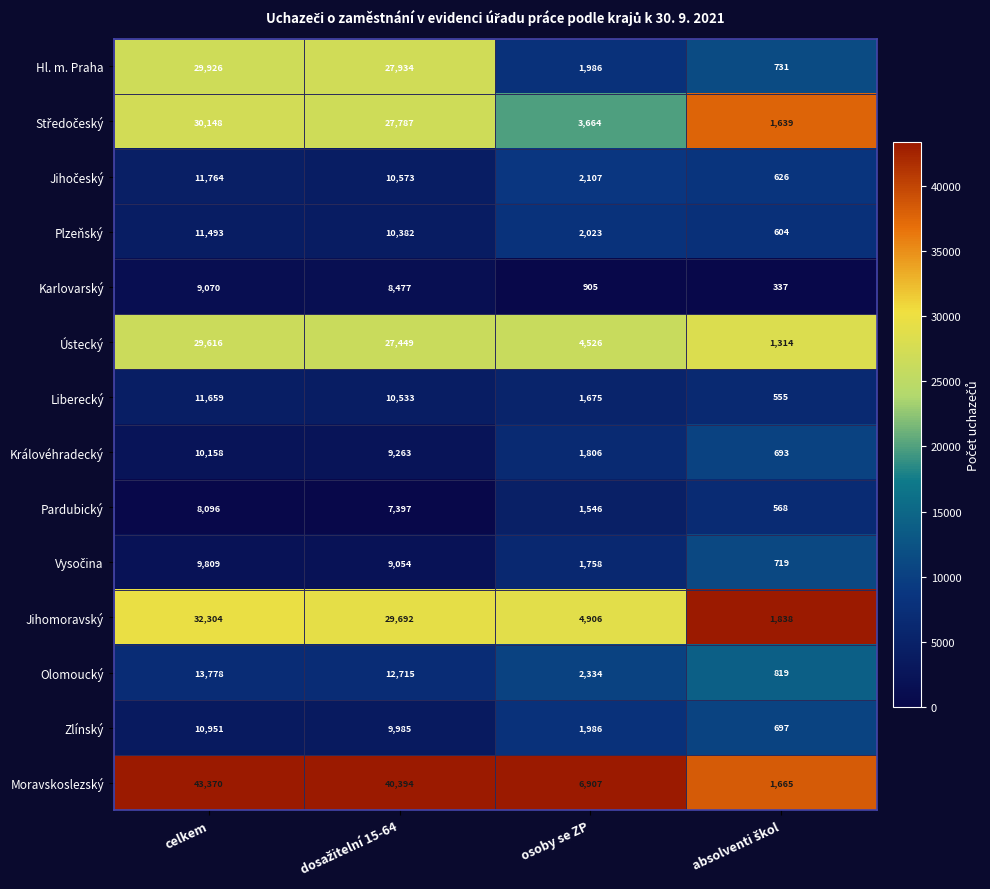

Which series has the largest total across all categories?

Moravskoslezský